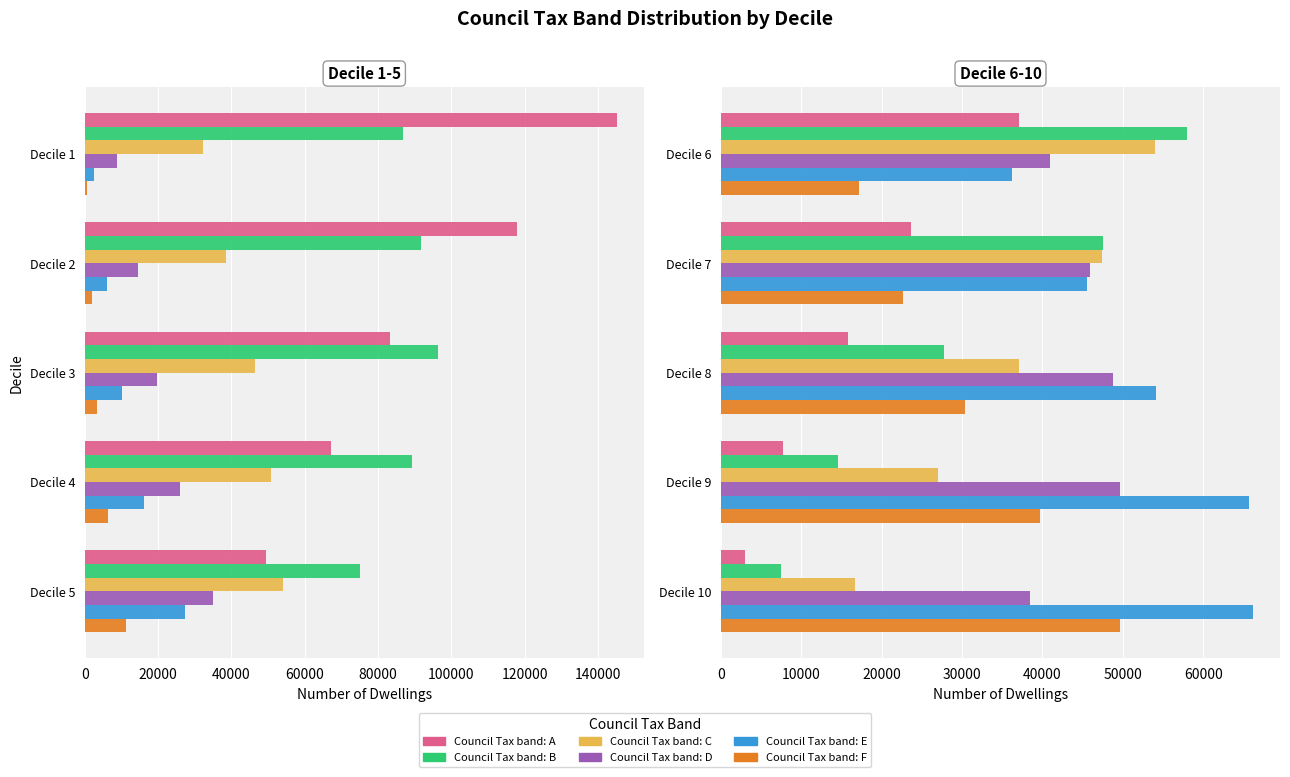

Read the Council Tax band: B value at Decile 10, to the nearest 100.

7400